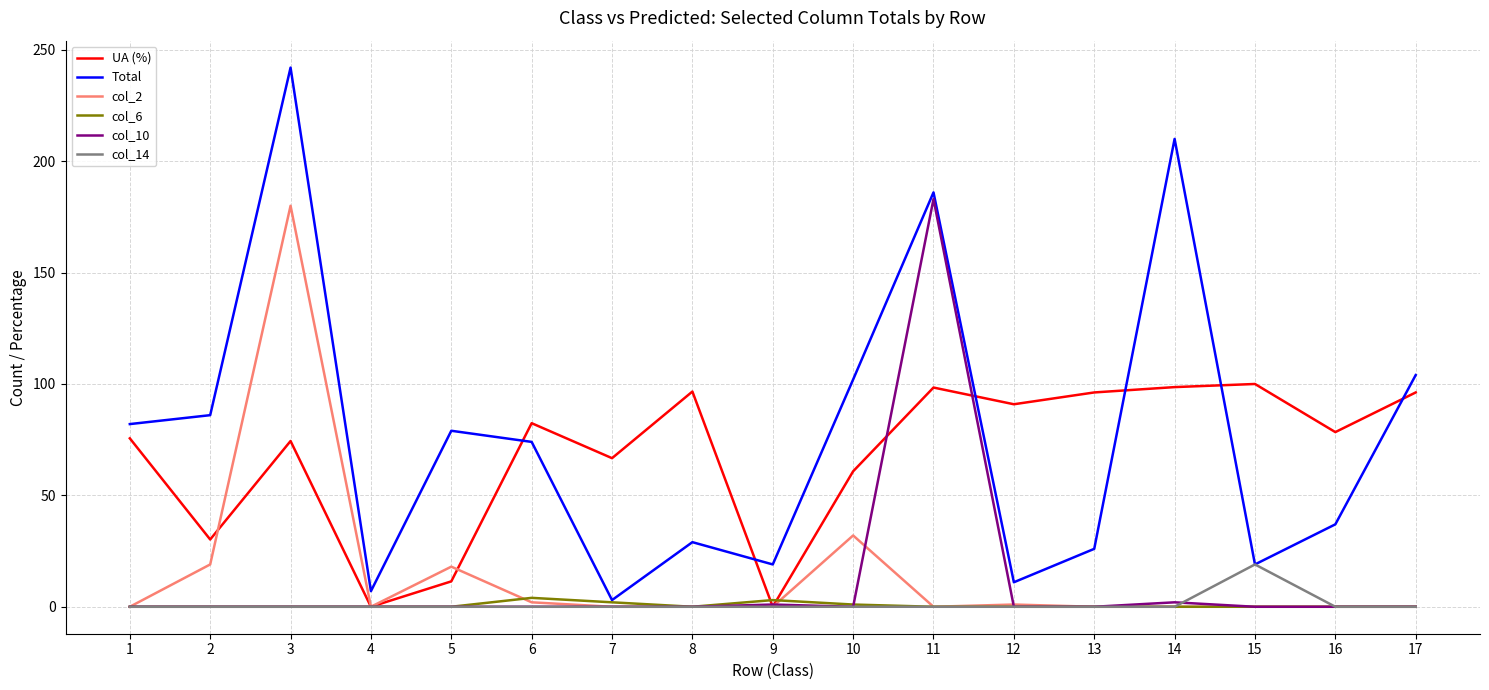

Is the value of Total at 9 greater than the value of col_14 at 4?

Yes